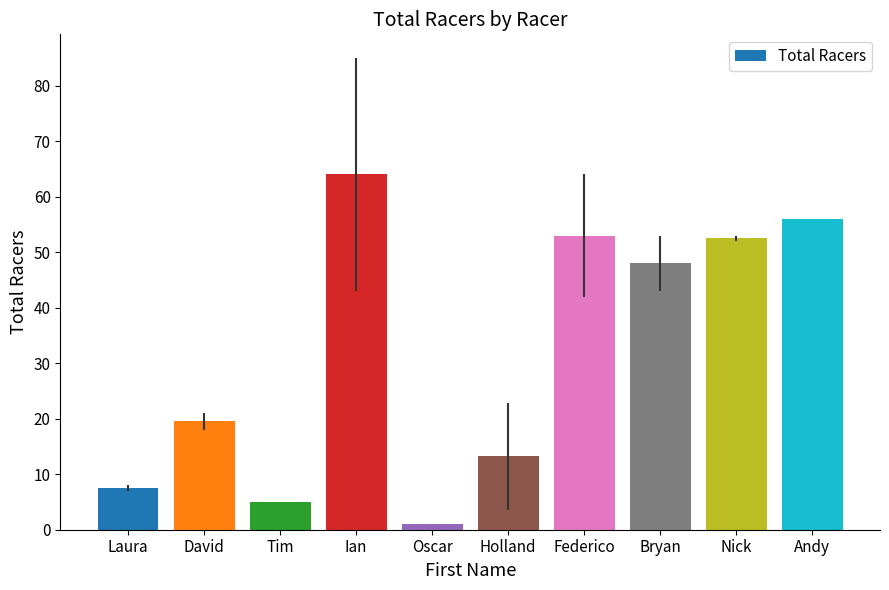

At which category does the chart reach its peak across all series?

Ian